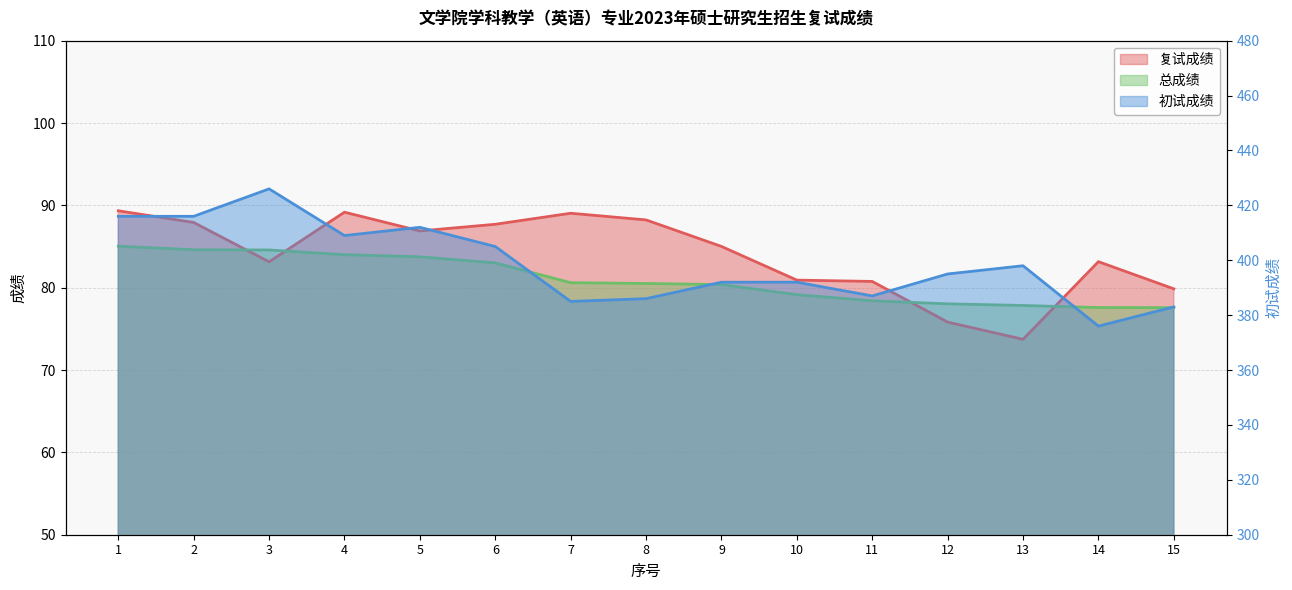

What is the sum of all 复试成绩 values?

1260.7